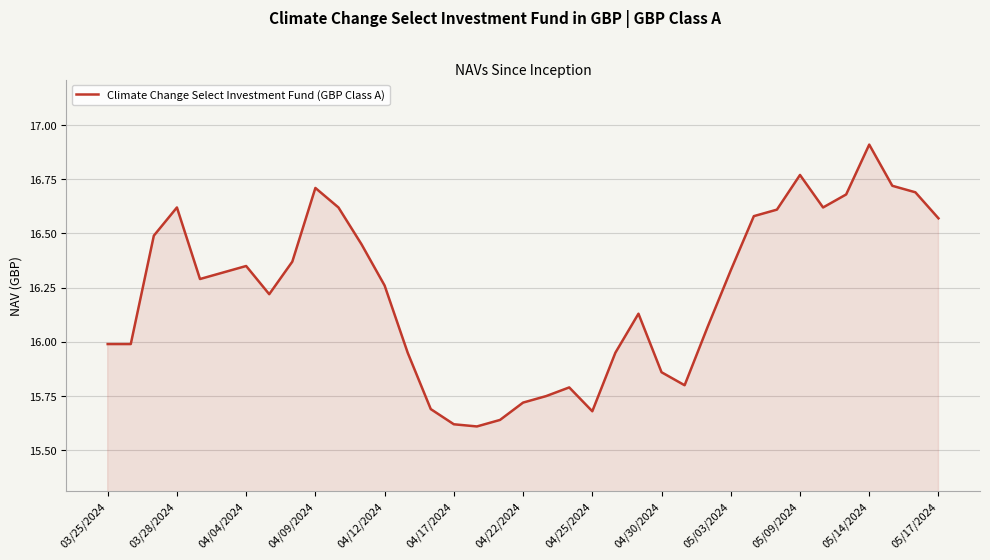

What is the difference between the maximum and minimum values?

1.3